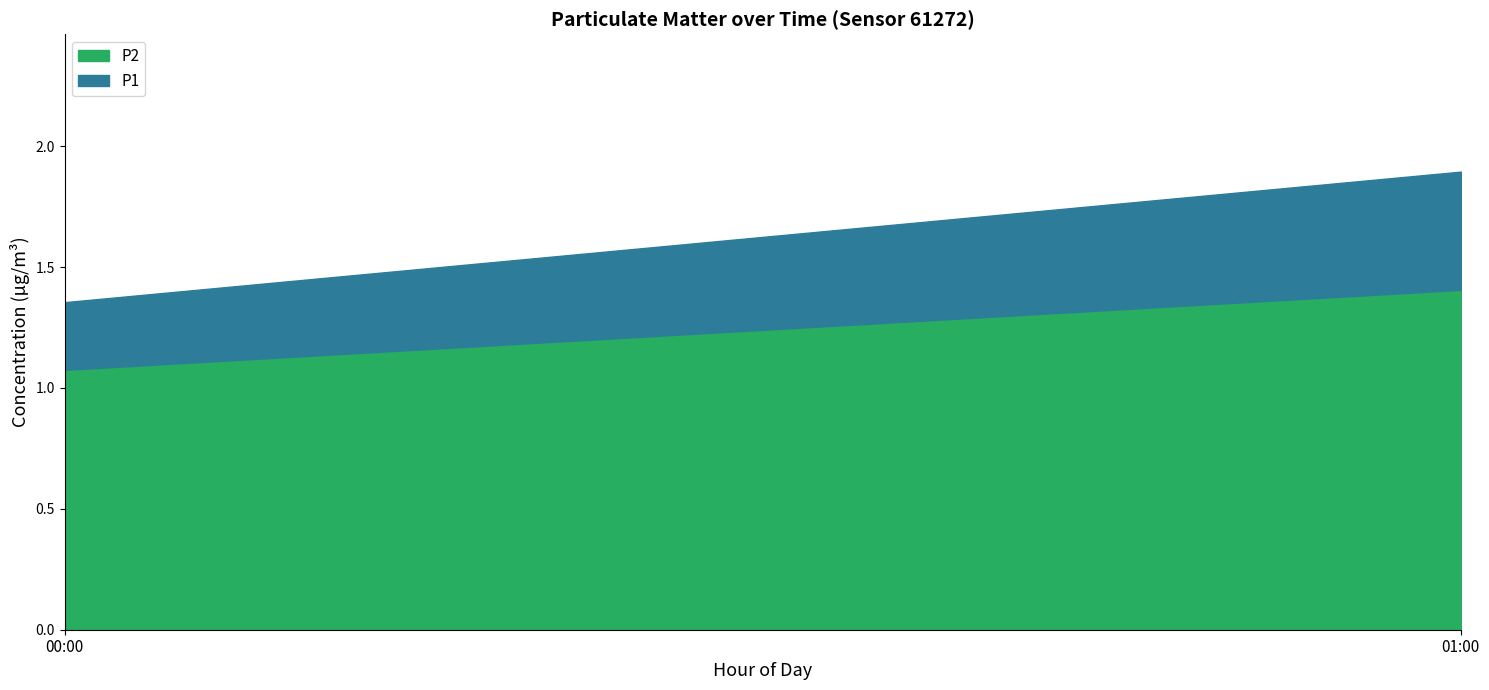

The P1 series shows 0.4 at 16:00. True or false?

False